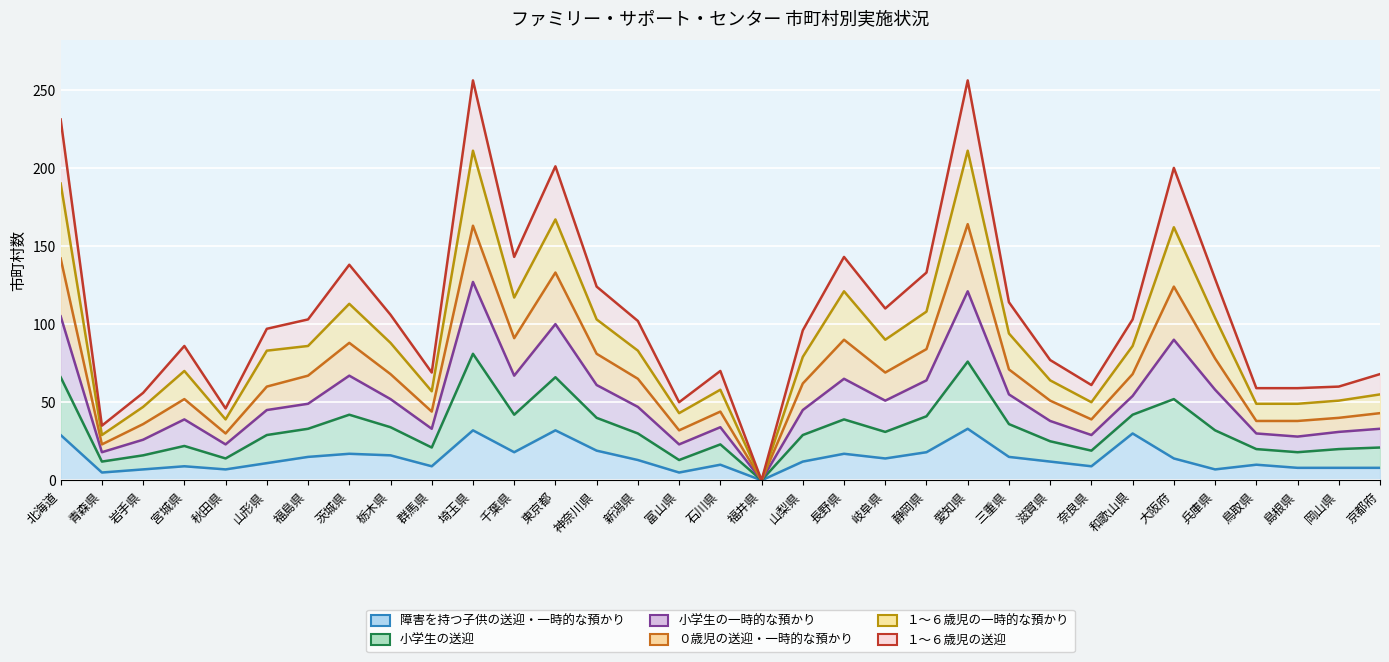

True or false: 障害を持つ子供の送迎・一時的な預かり and 小学生の送迎 cross at least once.

False